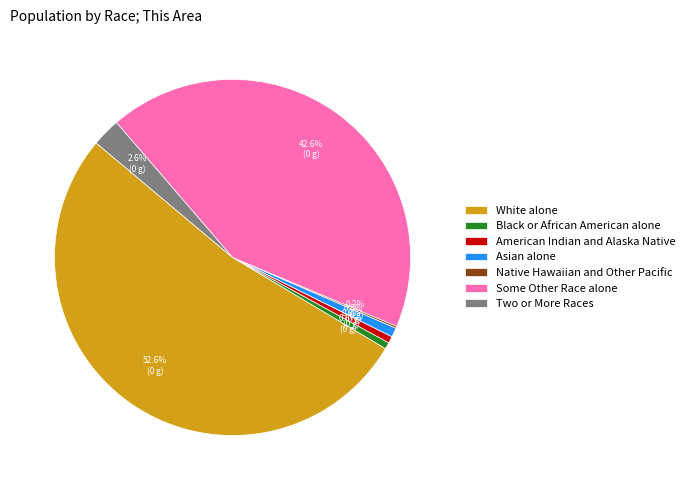

To the nearest percent, what portion does White alone represent?

53%